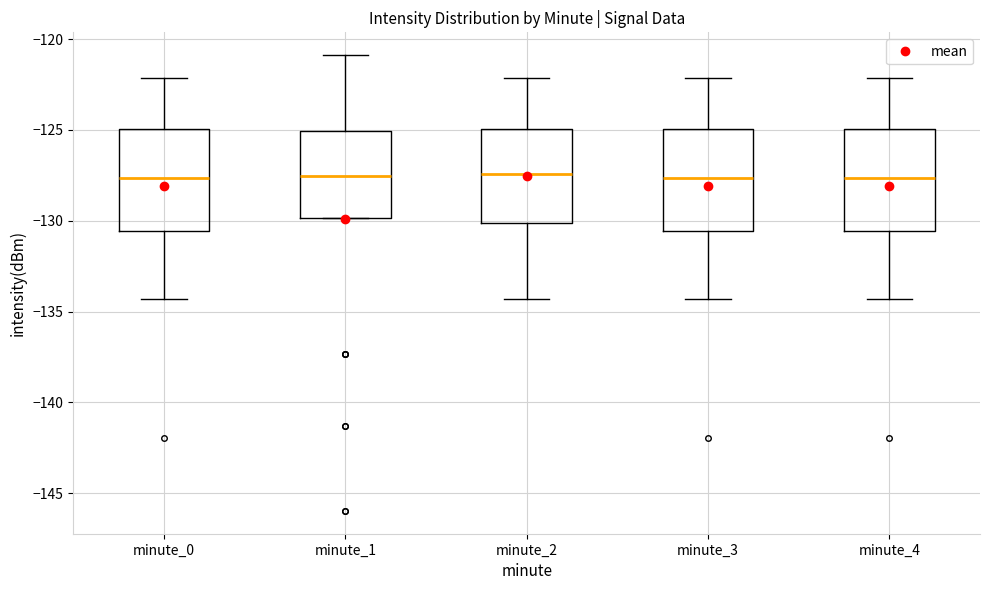

Where does the lower whisker of the box for minute_4 end on the y-axis? The values are not printed on the chart, so give them approximately, as read against the axis.

-134.5